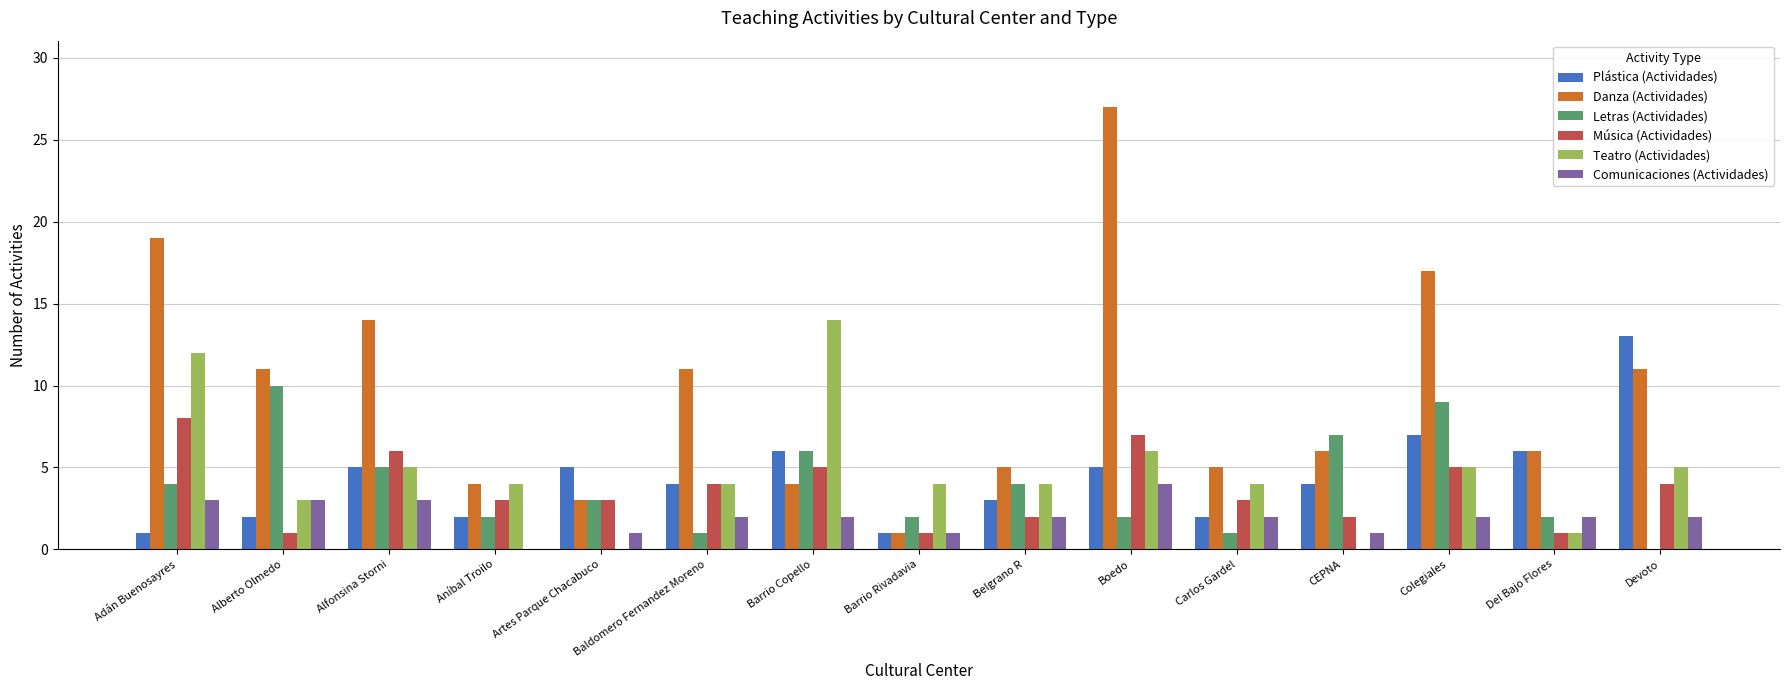

What are all the series names shown in the legend?

Plástica (Actividades), Danza (Actividades), Letras (Actividades), Música (Actividades), Teatro (Actividades), Comunicaciones (Actividades)